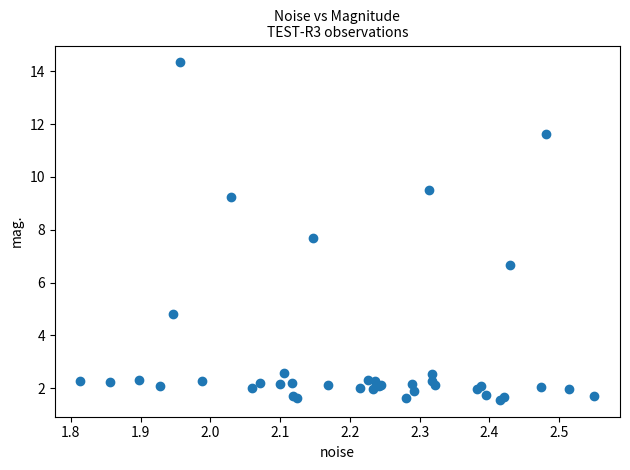

What Y value in the scatter plot is closest to 7?

6.7